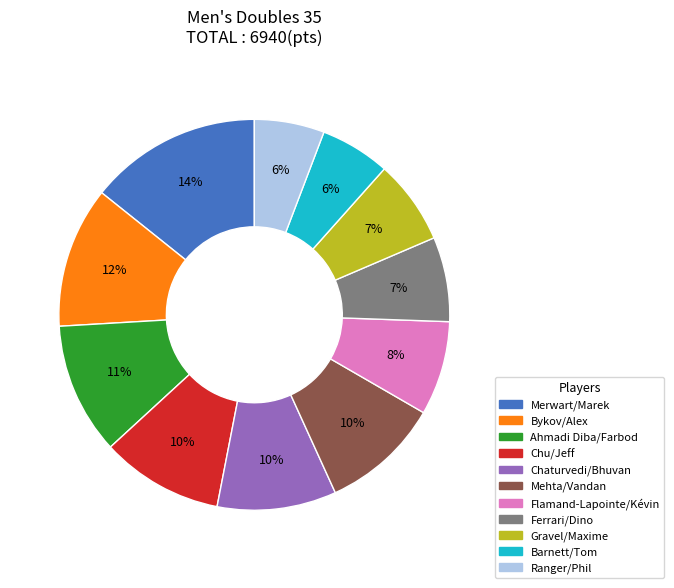

Count the number of slices in the pie.

11